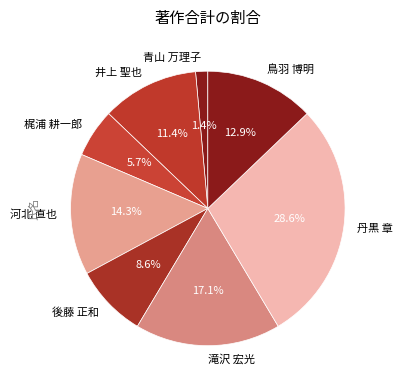

To the nearest percent, what percentage of the pie is 梶浦 耕一郎?

6%